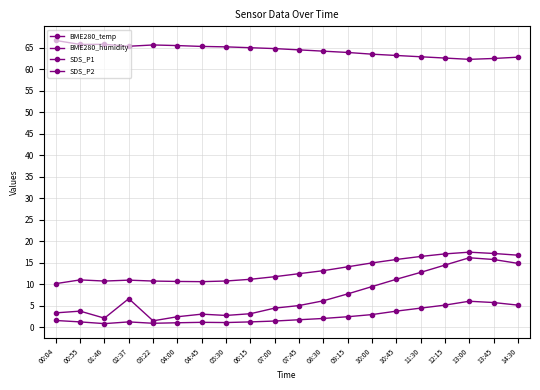

What is the average value of the BME280_temp series?

13.2